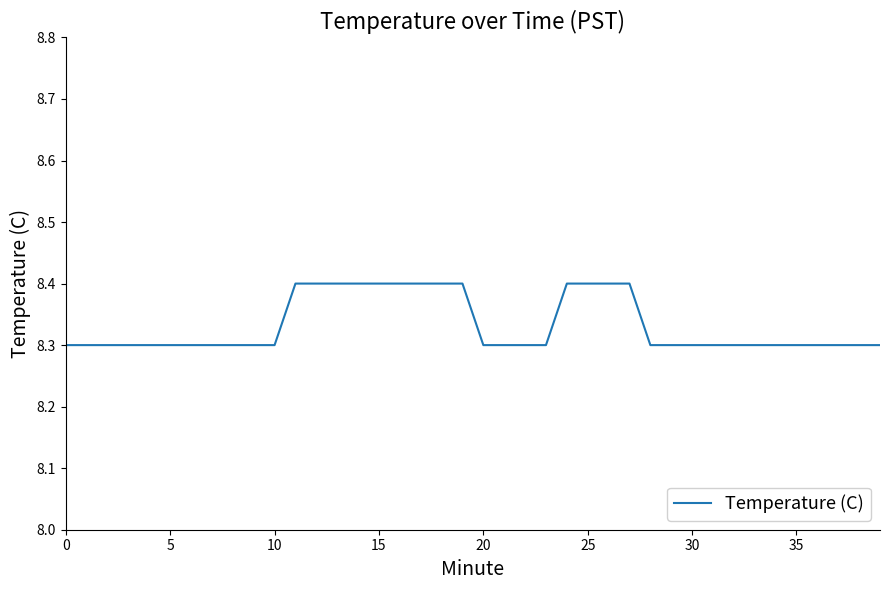

What is the greatest value displayed?

8.4